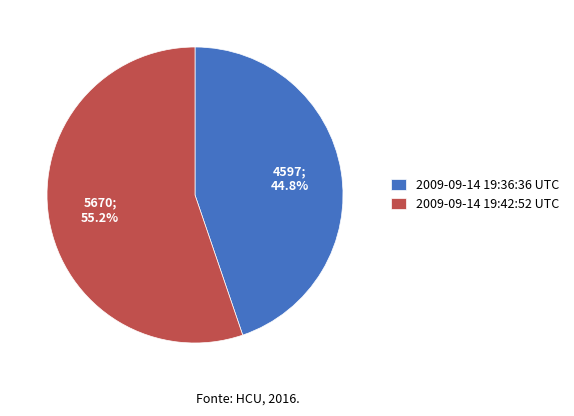

What portion of the pie excludes 2009-09-14 19:42:52 UTC?

44.8%